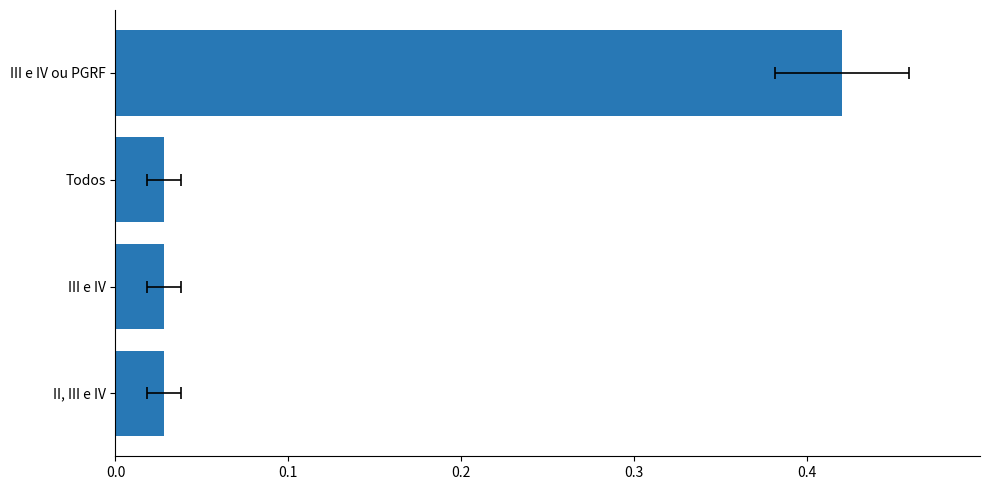

The chart shows a value of 0.0 at Todos. True or false?

True